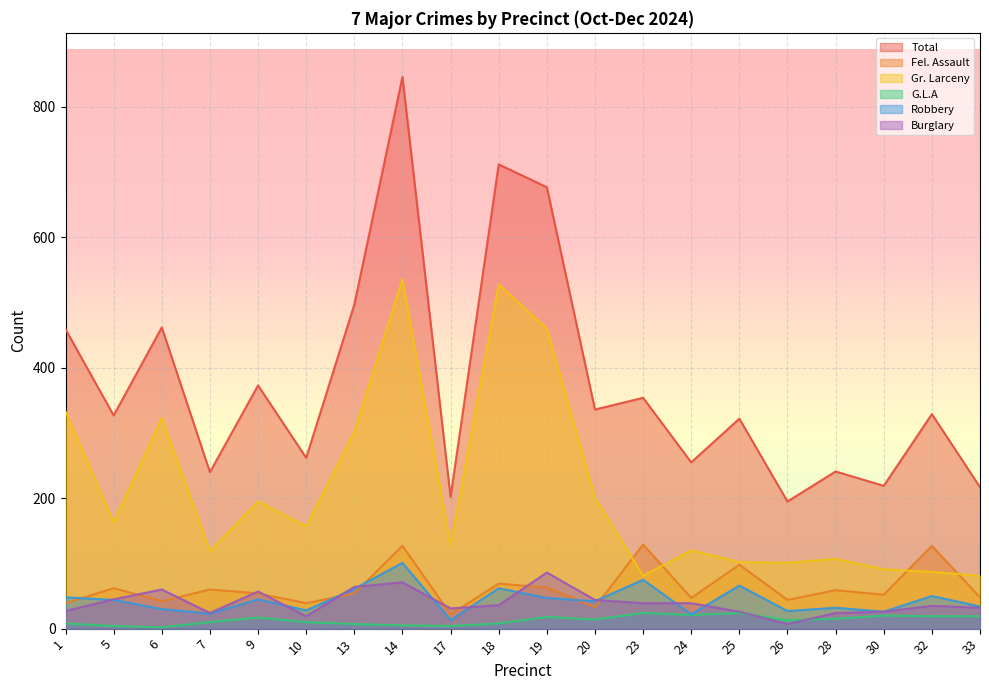

At which label is Total closest to 520?

13